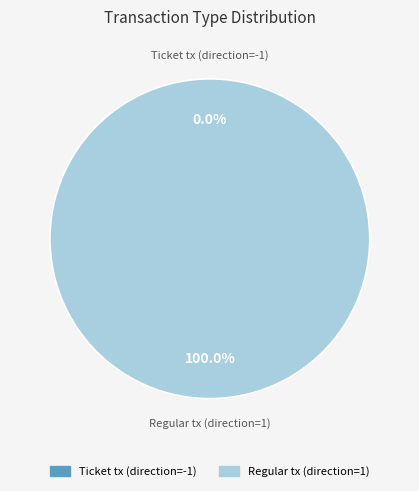

Combined, do Regular tx (direction=1) and Ticket tx (direction=-1) account for over 50%?

Yes